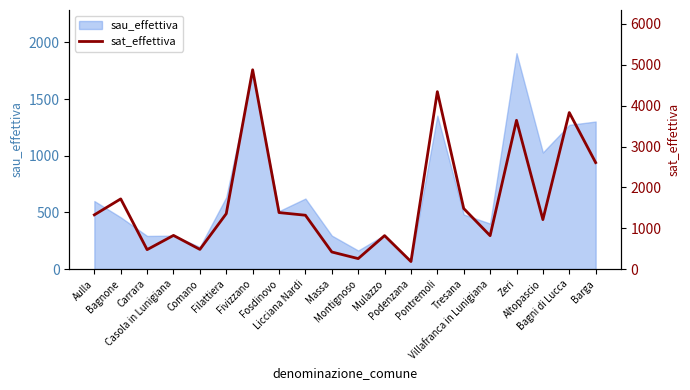

The chart shows a value of 183.8 at Podenzana. True or false?

True